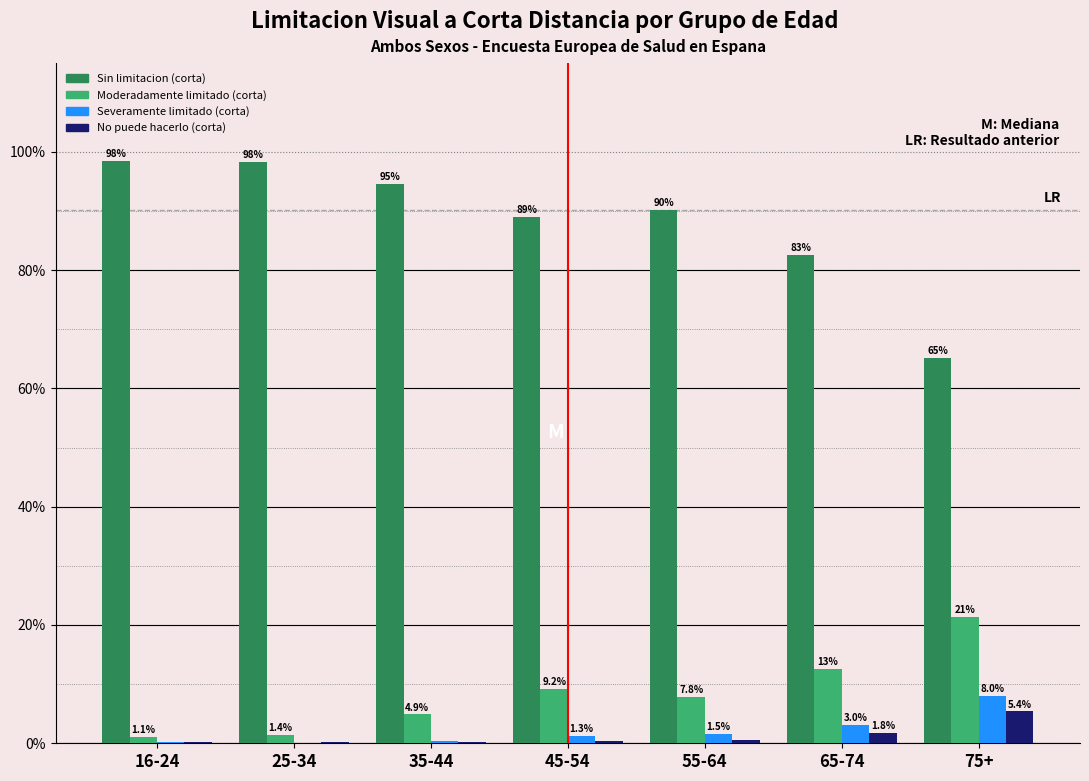

What is the total value across all series at 45-54?

100.0